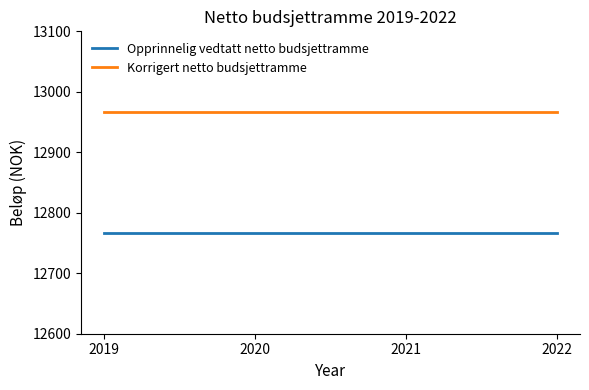

True or false: Korrigert netto budsjettramme and Opprinnelig vedtatt netto budsjettramme cross at least once.

False